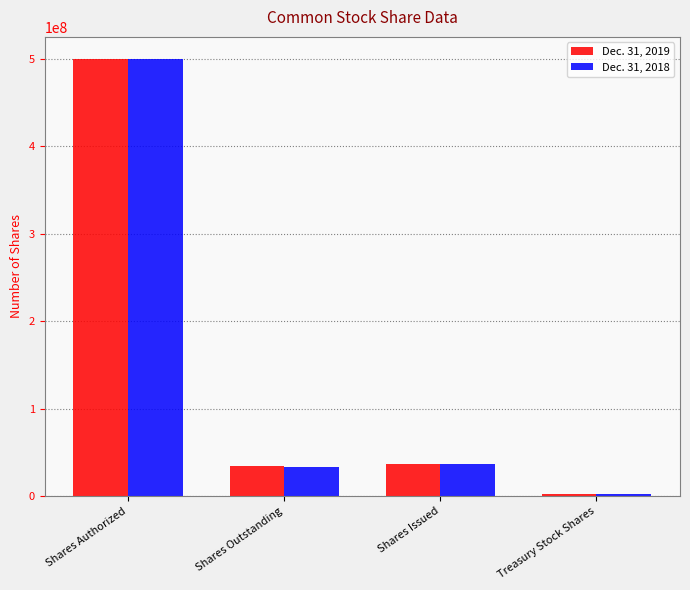

What is the greatest value displayed?

500000000